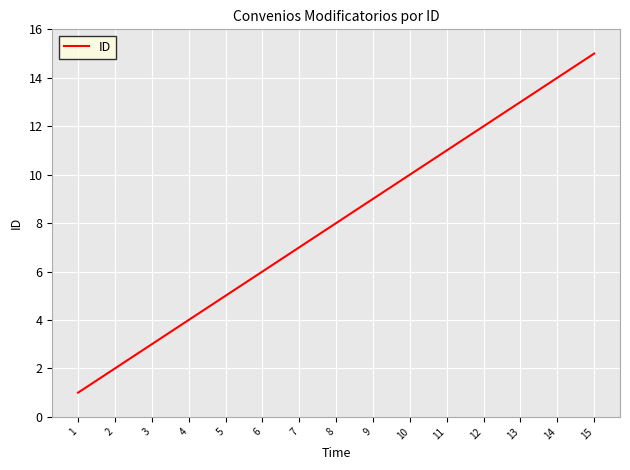

What is the sum of all values?

120